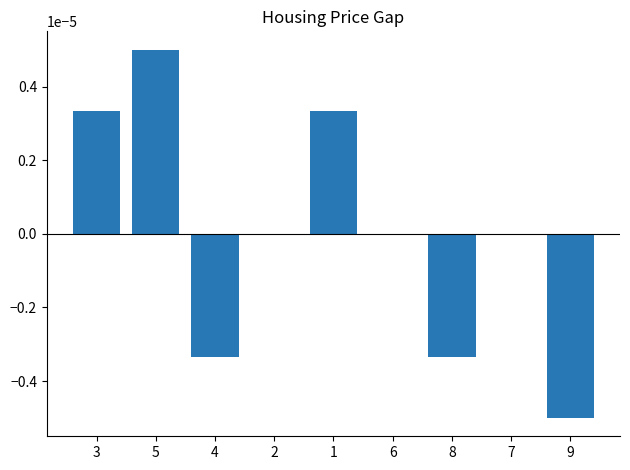

How many series are shown in this chart?

1